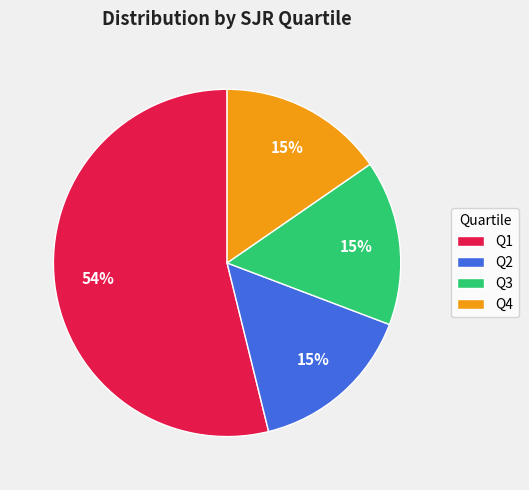

To the nearest percent, what percentage of the pie is Q3?

15%